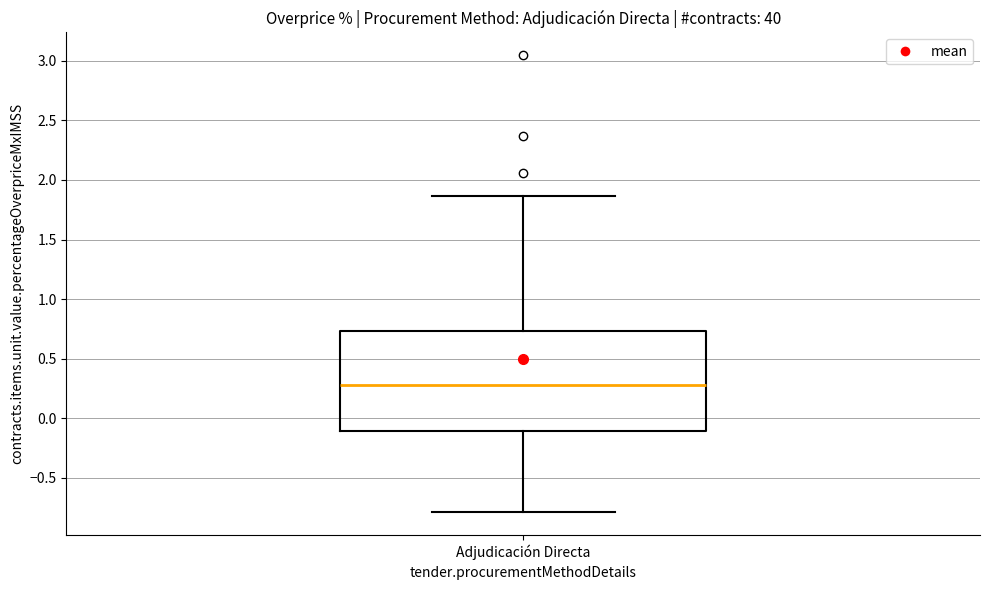

Read this box plot against the y-axis: the position of the median line, the range covered by the box, and the ends of both whiskers. The values are not printed on the chart, so give them approximately, as read against the axis.

median 0.30, box -0.10 to 0.75, whiskers -0.80 to 1.85